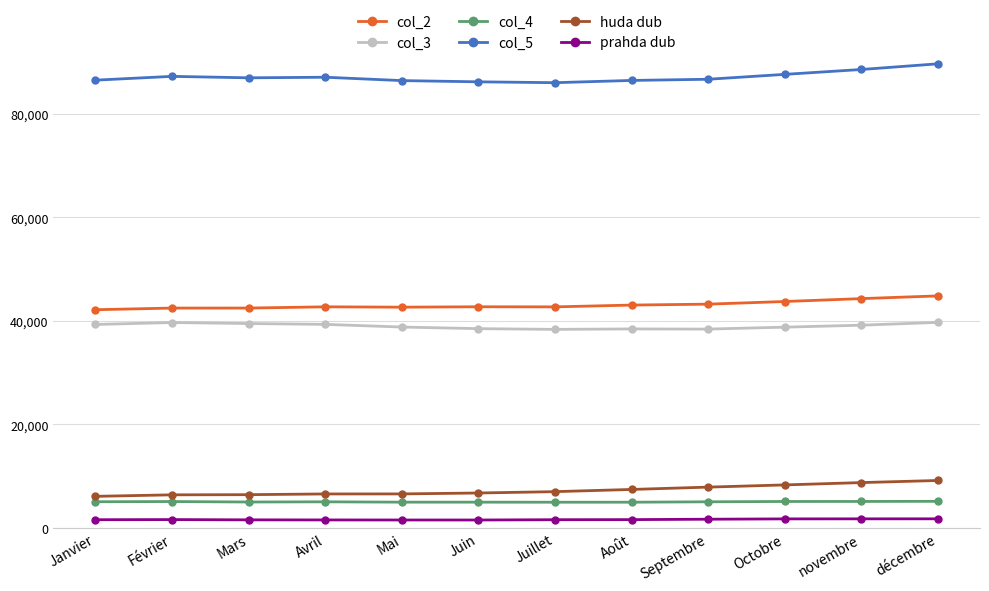

True or false: col_2 and col_3 intersect in this chart.

False